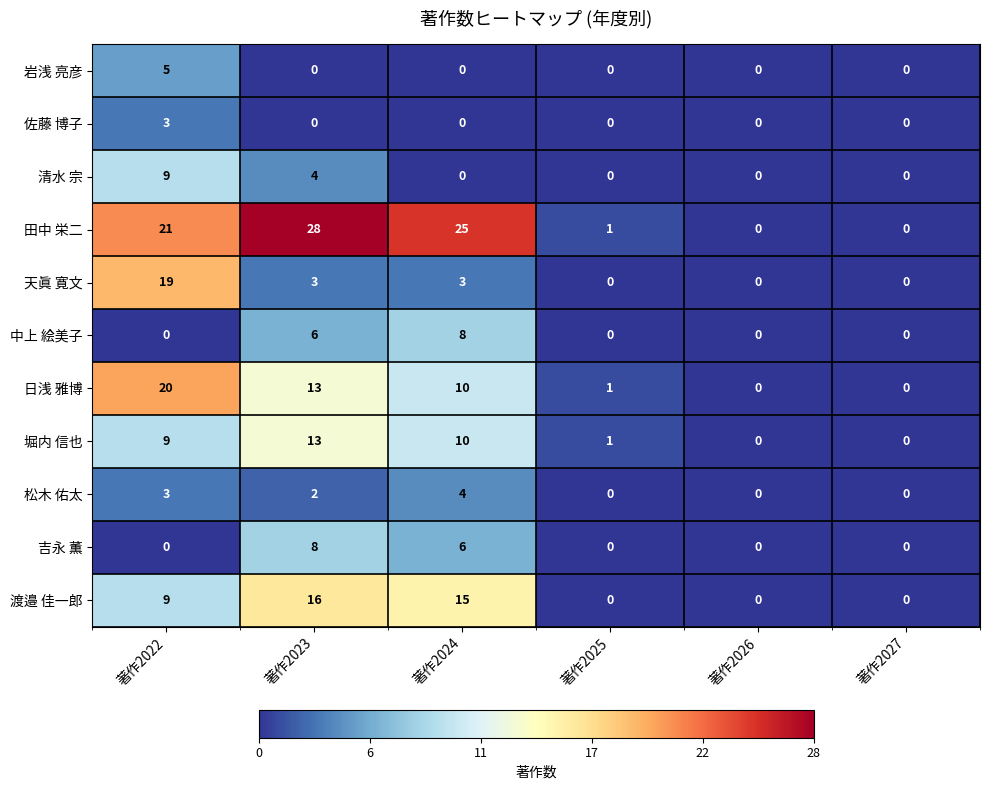

At which label does 田中 栄二 reach its peak?

著作2023